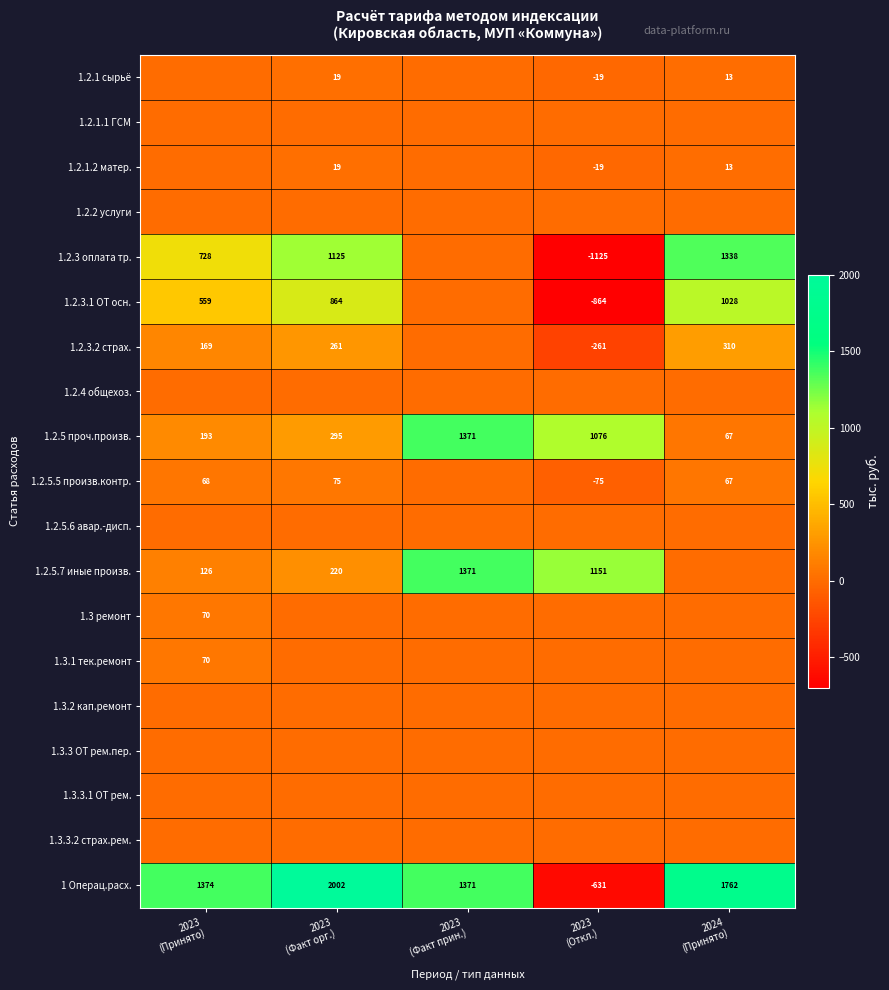

What is the difference between the maximum and minimum values in the 1 Операц.расх. series?

2633